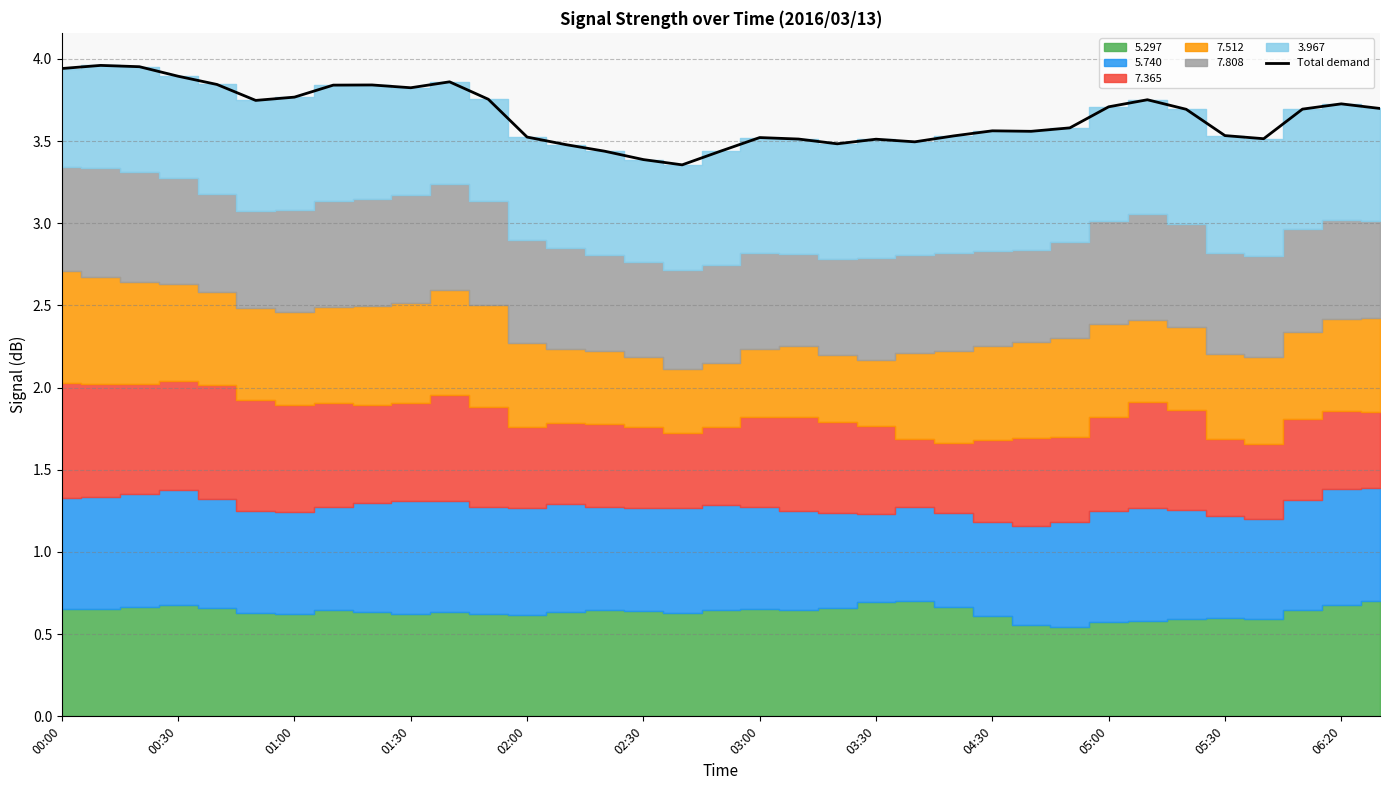

What is the sum of all values?

127.9